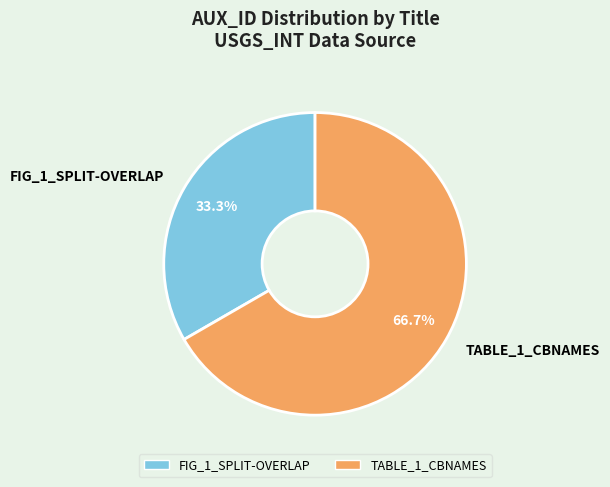

To the nearest percent, what percentage of the pie is FIG_1_SPLIT-OVERLAP?

33%